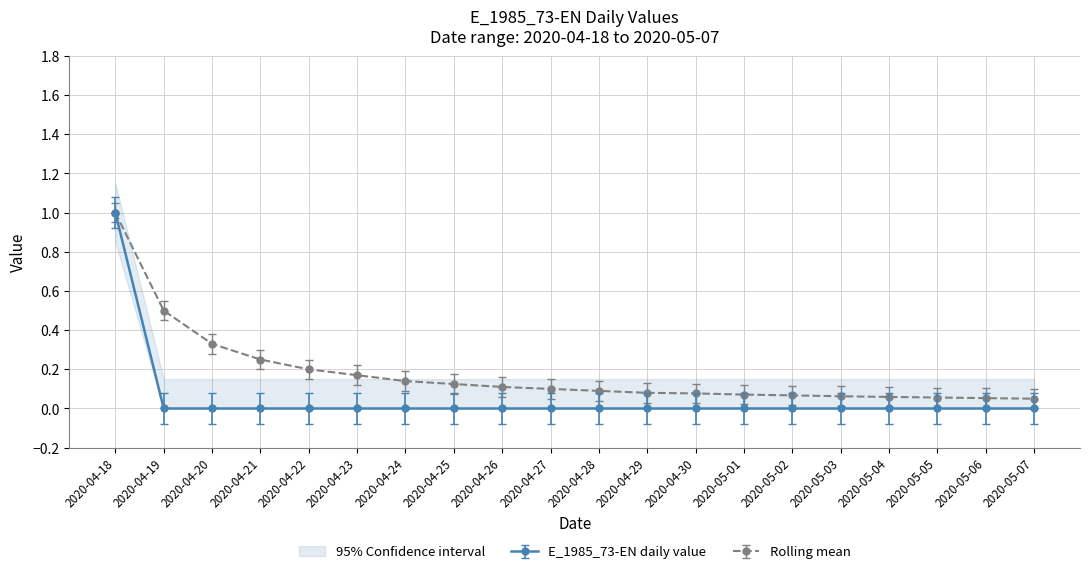

What is the difference between the maximum and minimum values?

1